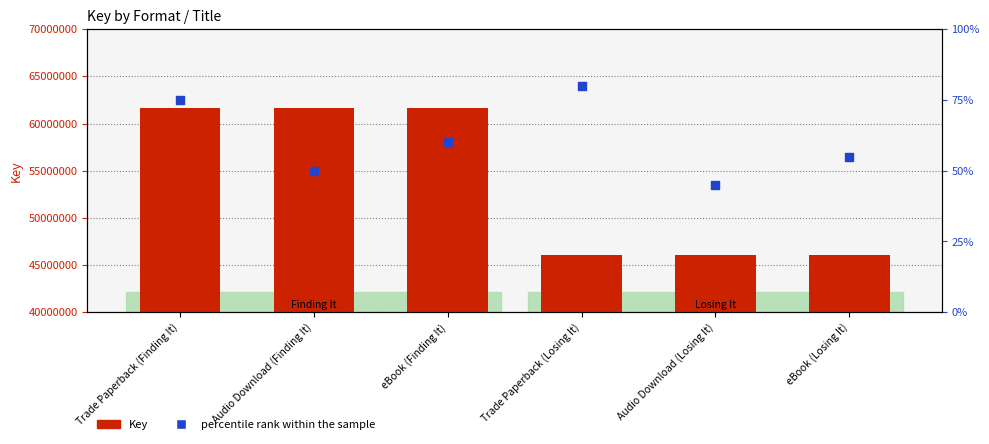

At which category is the sum across all series the highest?

Trade Paperback (Finding It)